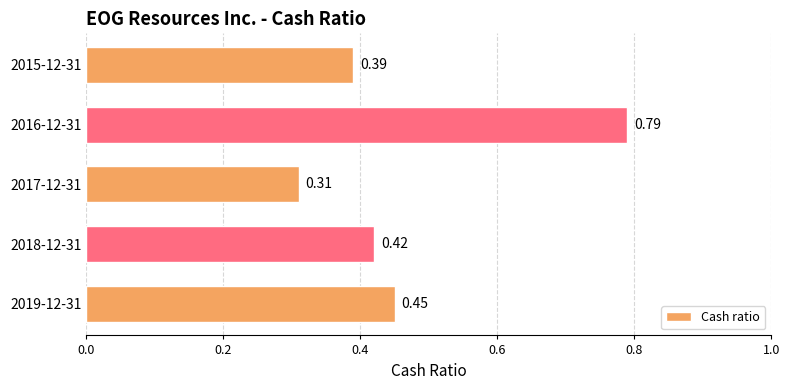

Rank the categories by value from lowest to highest.

2017-12-31, 2015-12-31, 2018-12-31, 2019-12-31, 2016-12-31